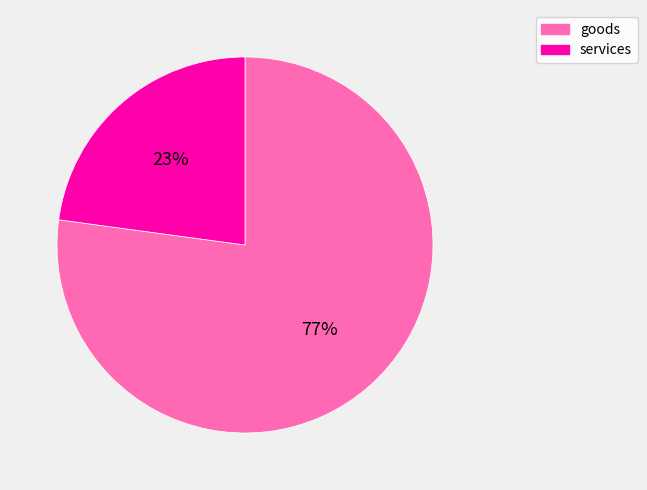

Between services and goods, which is larger?

goods